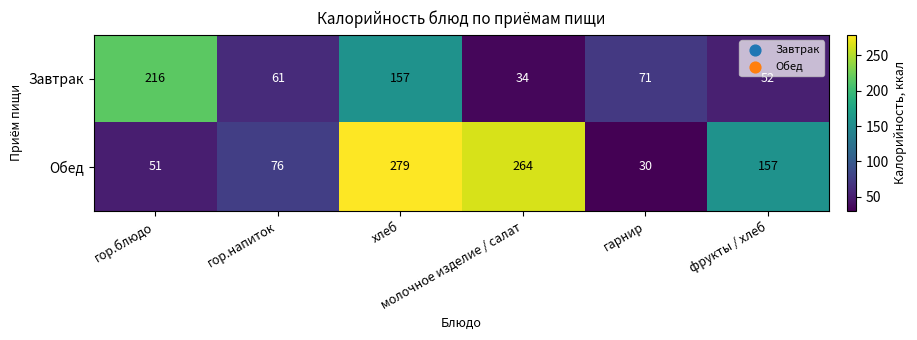

At how many categories does at least one series exceed 123?

4